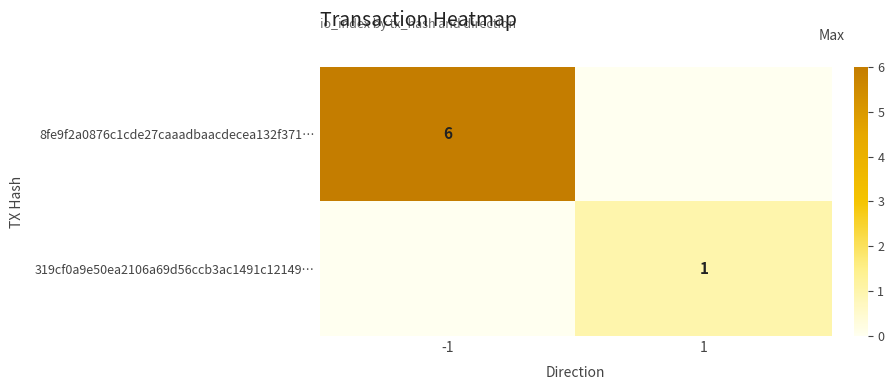

What is the maximum value for 8fe9f2a0876c1cde27caaadbaacdecea132f371…?

6